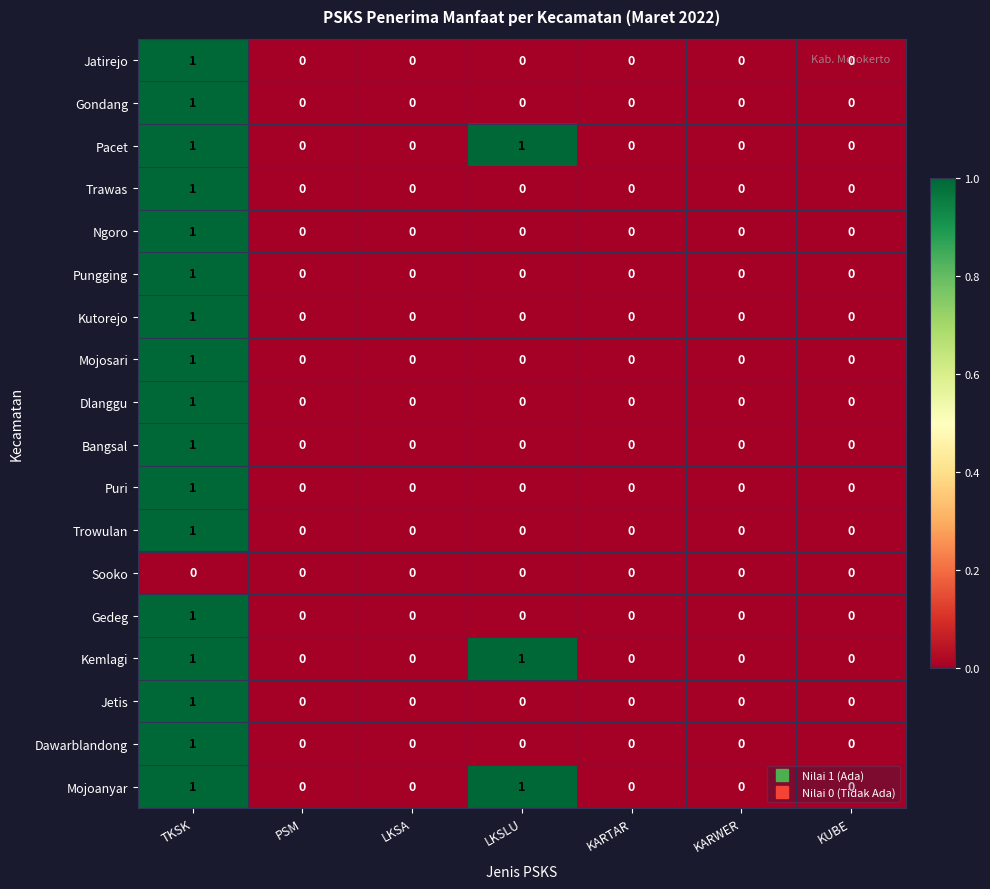

True or false: Pacet has a value of 0 at LKSA.

True